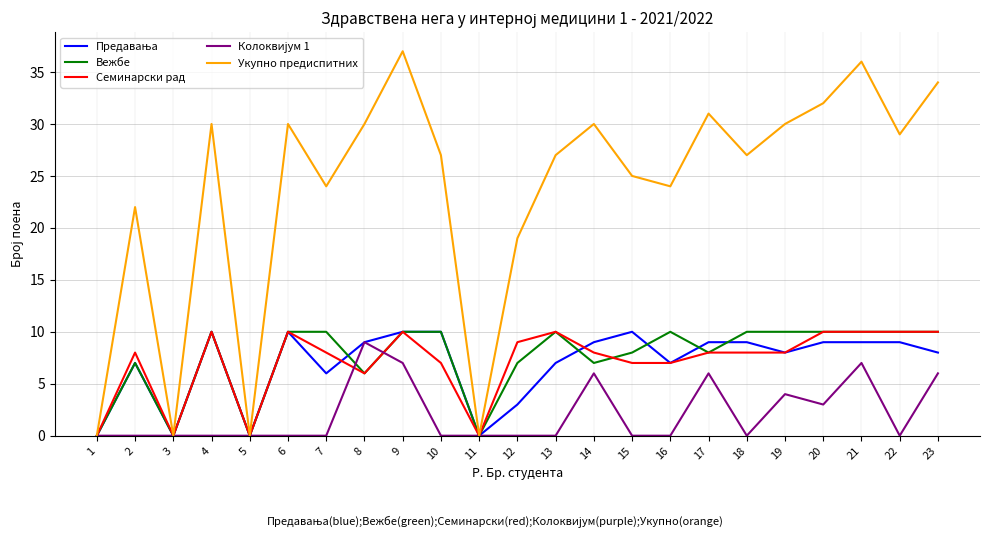

Which label corresponds to the largest value in the chart?

9